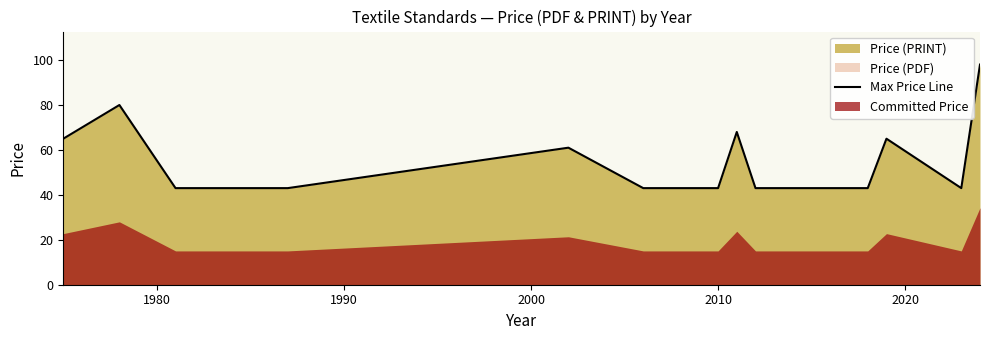

How many lines are shown in the chart?

1